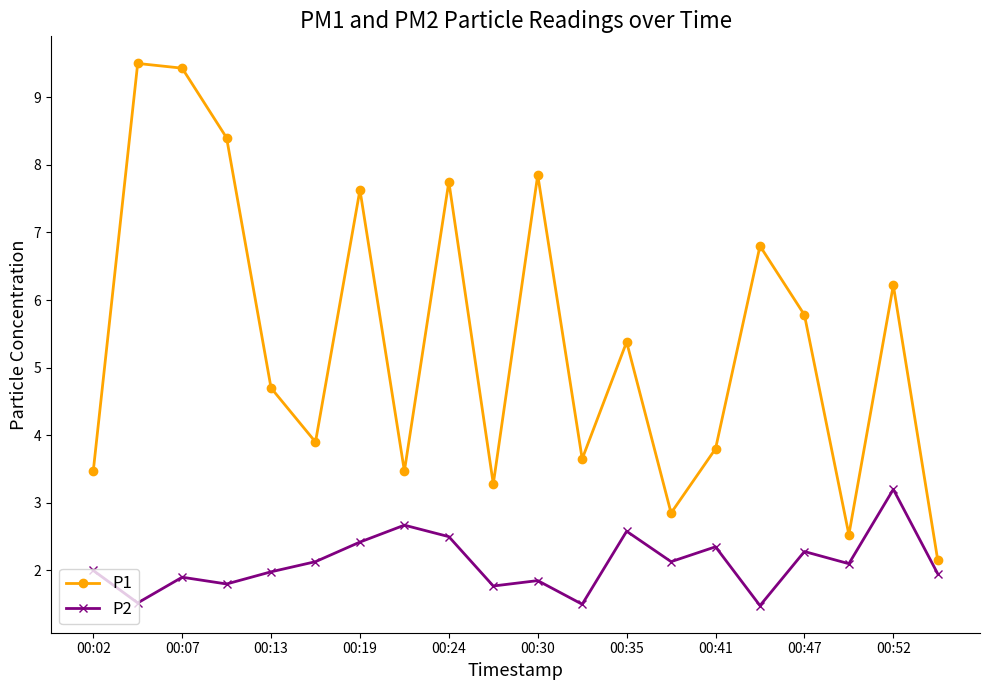

What is the minimum value shown in the chart?

1.5